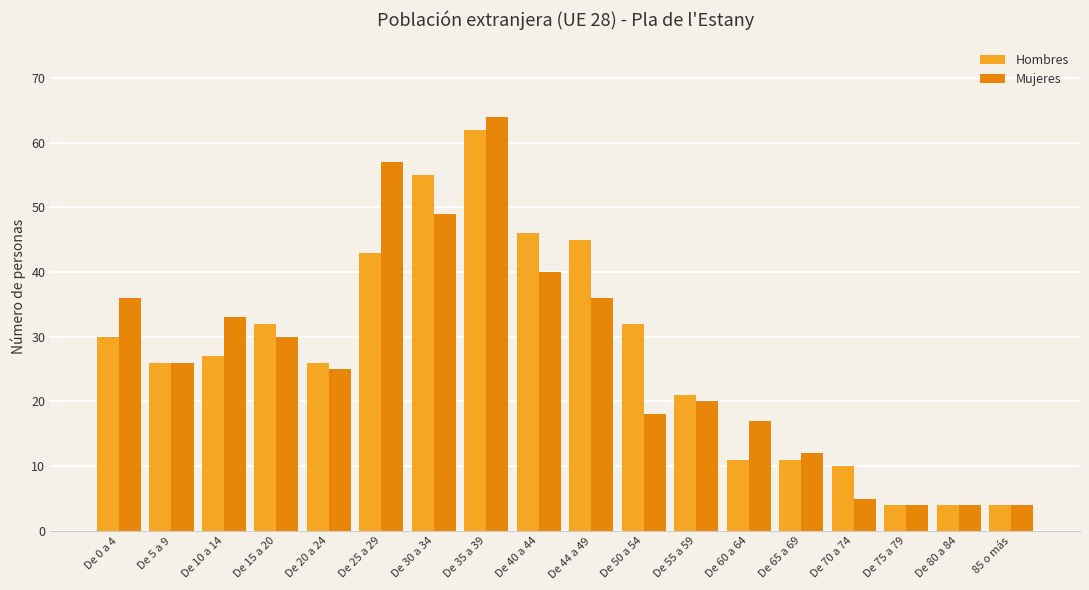

What is the value of the Hombres bar at the 16th from the left?

4